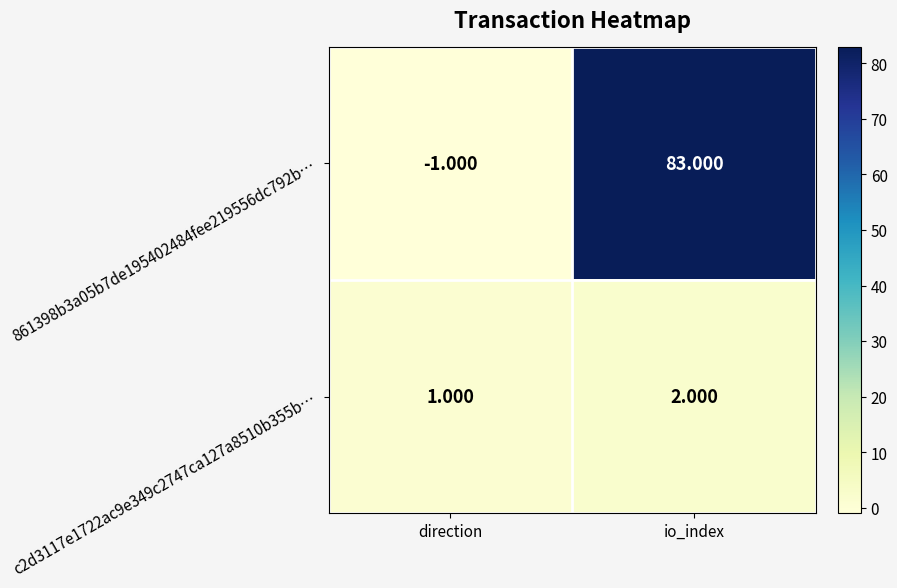

At which label is 861398b3a05b7de195402484fee219556dc792b… closest to 41?

direction